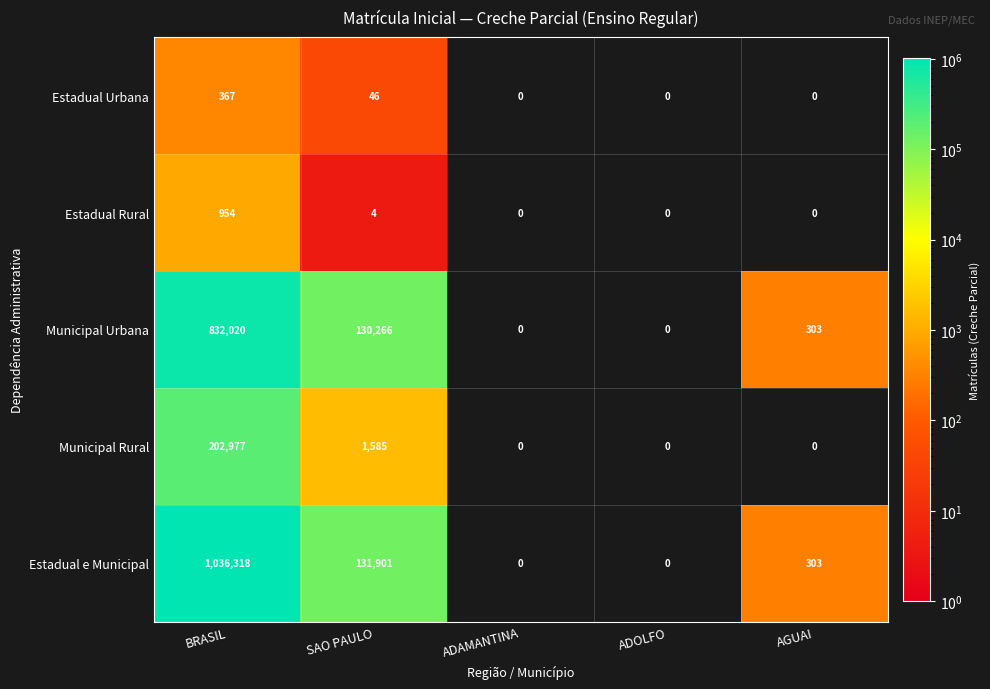

What is the spread (max minus min) of values at SAO PAULO?

131897